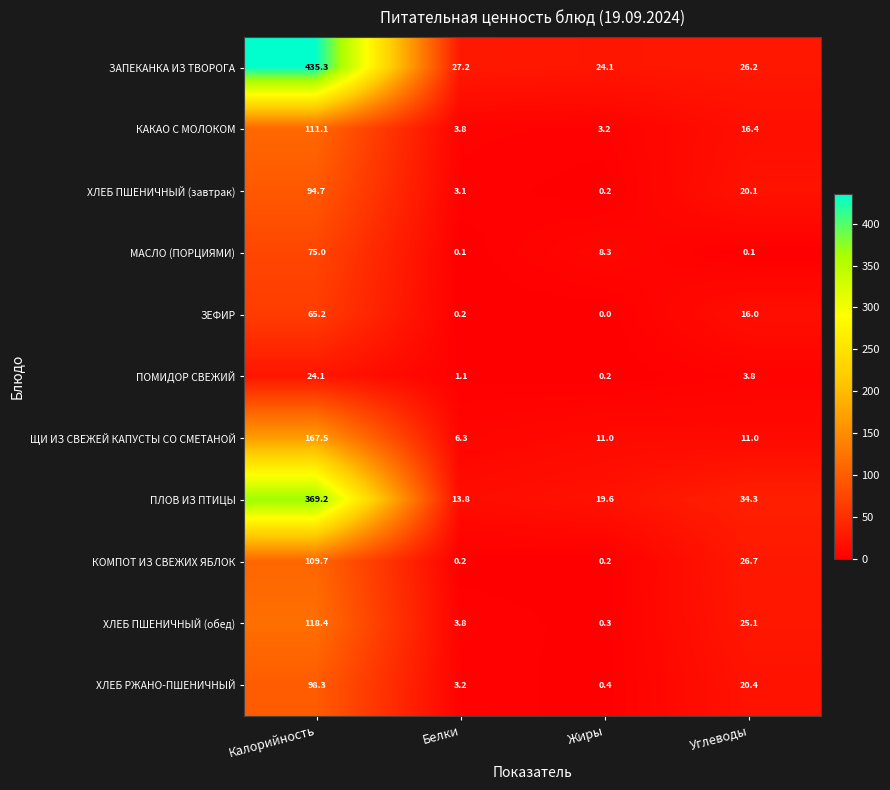

At which category is the sum across all series the highest?

Калорийность